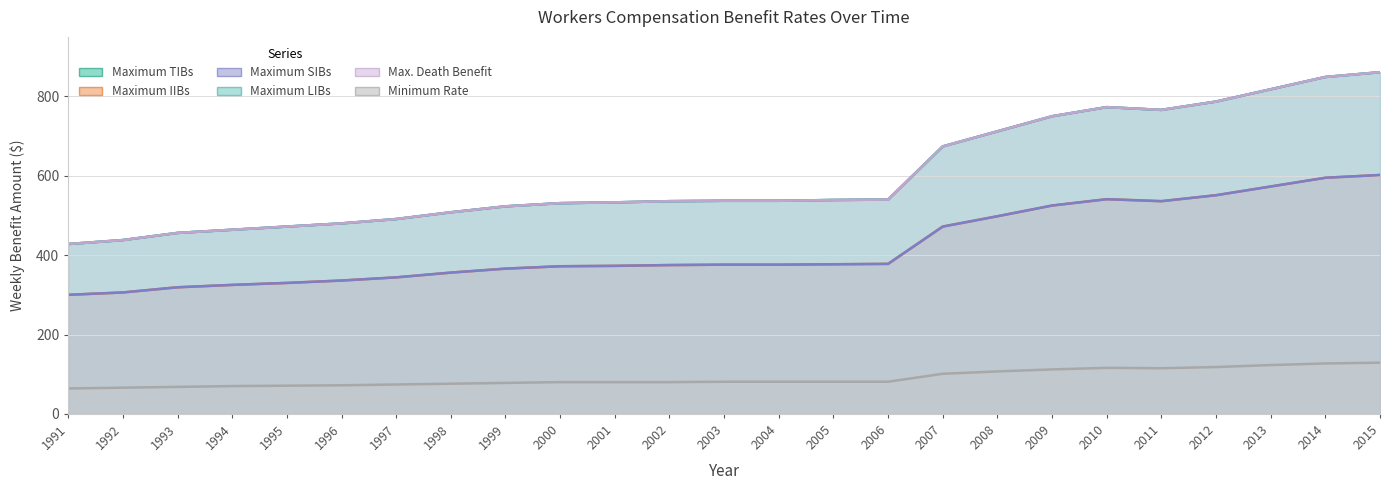

At which label does Minimum Rate reach its peak?

2015